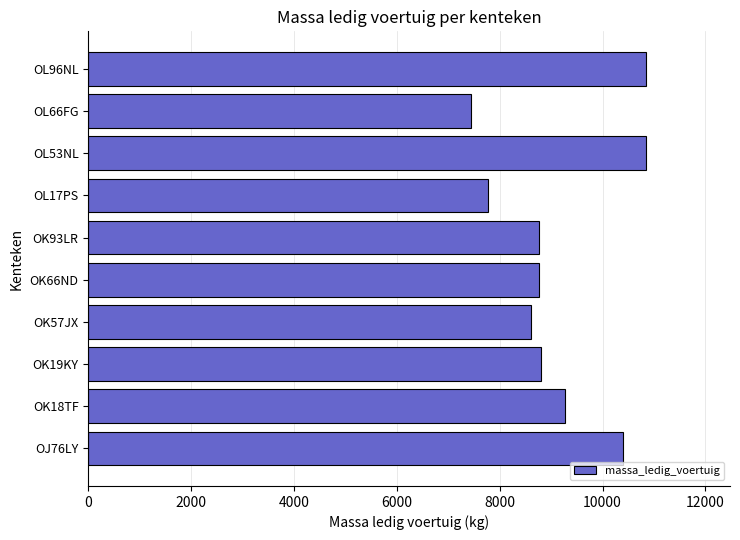

What is the ratio of the value at OK93LR to the value at OL53NL?

0.8